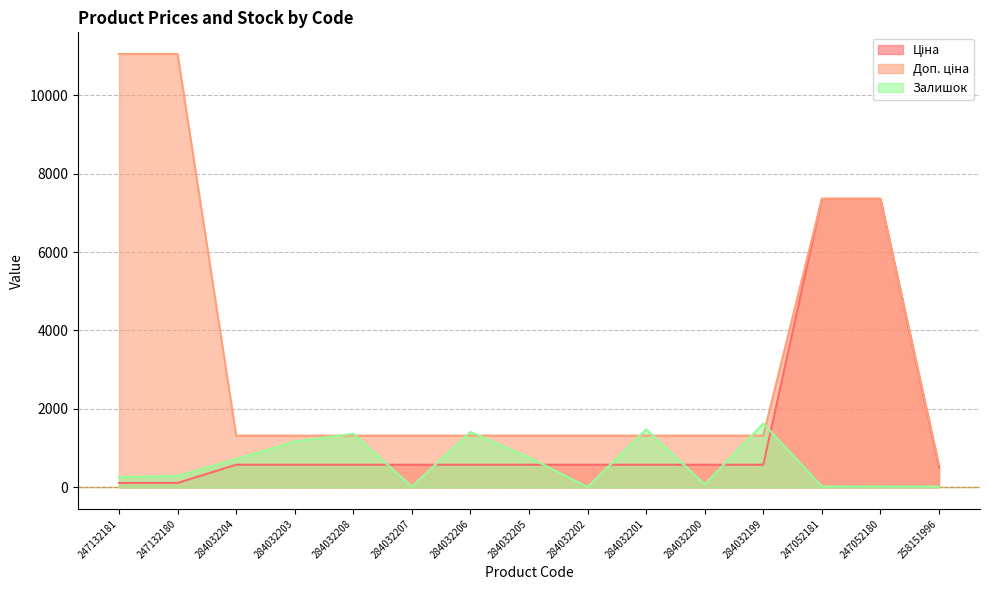

What is the minimum value for Доп. ціна?

566.0